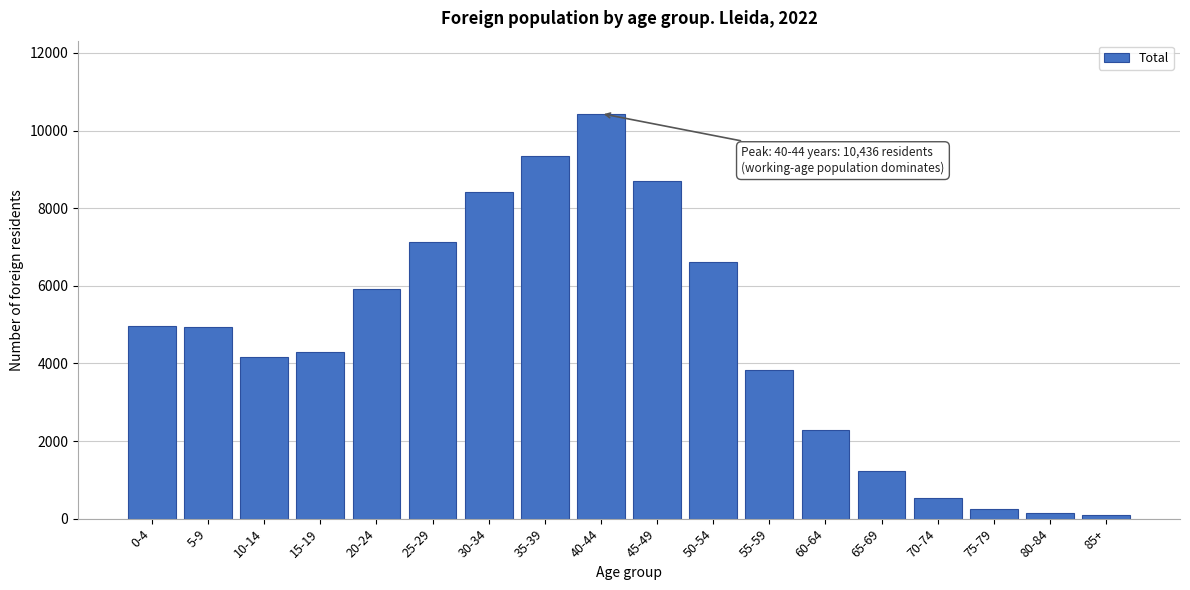

Between 50-54 and 10-14, which is larger?

50-54